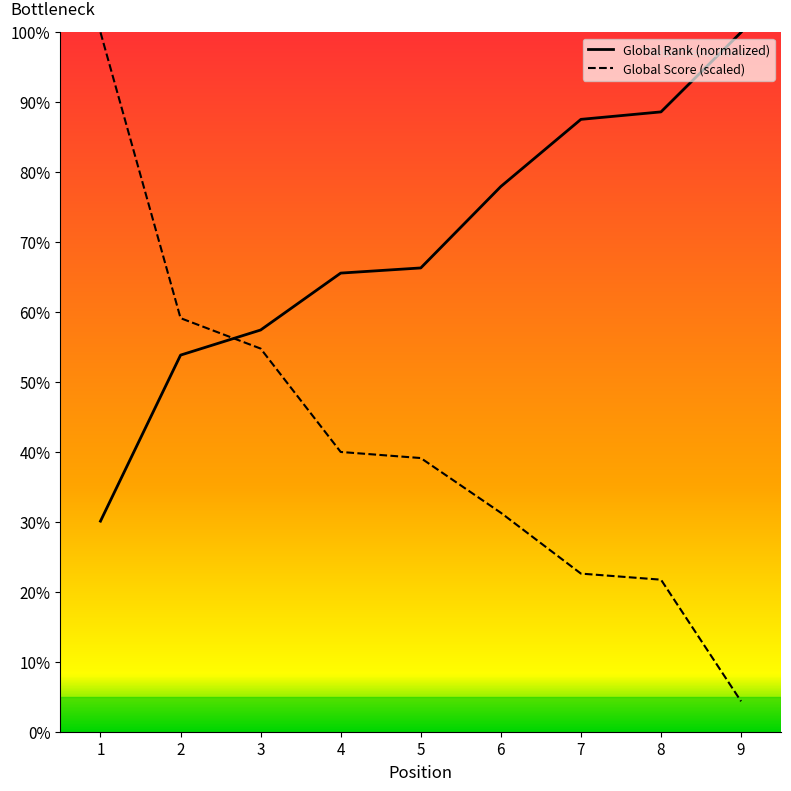

True or false: Global Score and Global Rank intersect in this chart.

True